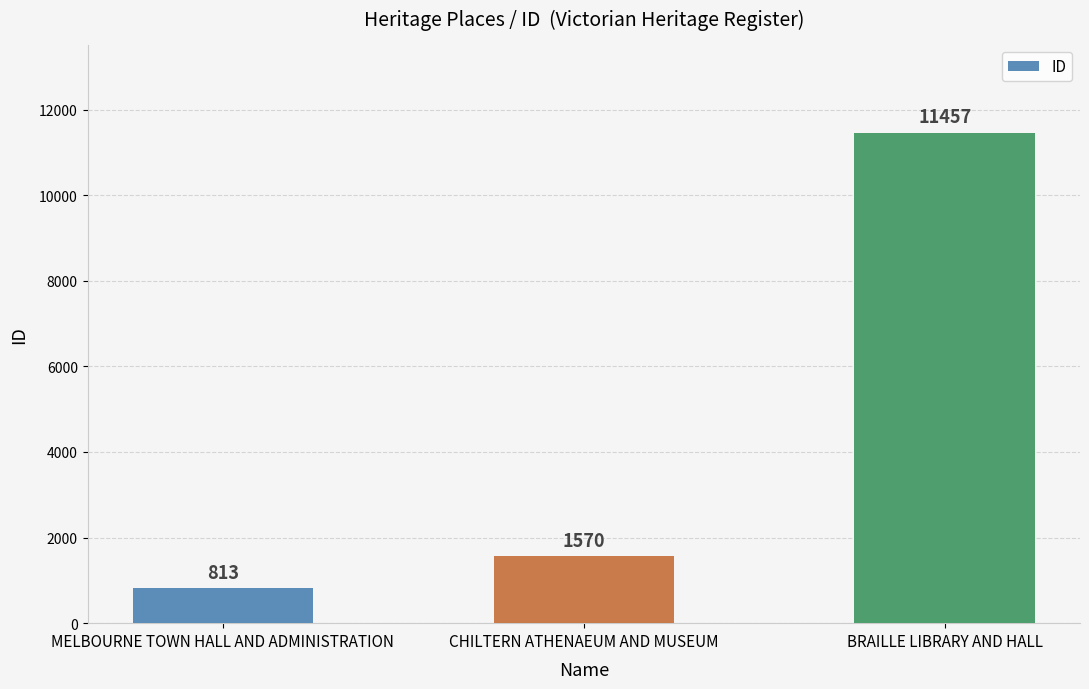

What is the smallest value displayed?

813